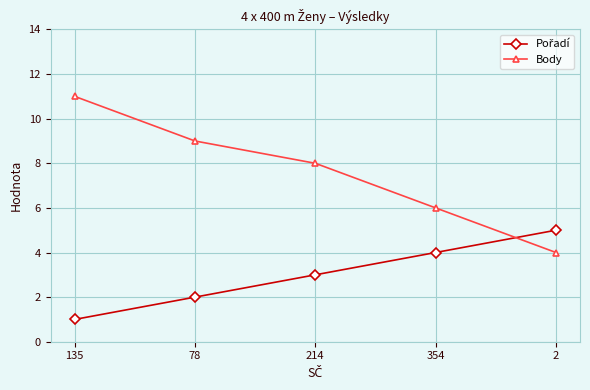

True or false: Body has more than 1 points higher than both neighbors.

False